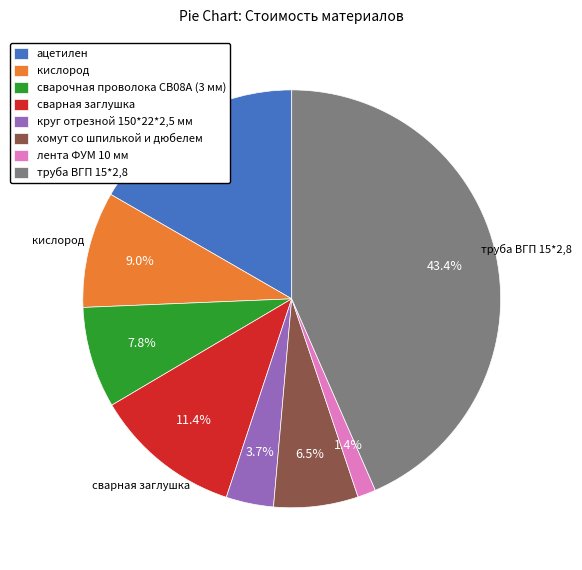

Approximately how many times larger is the value at круг отрезной 150*22*2,5 мм compared to хомут со шпилькой и дюбелем?

0.6